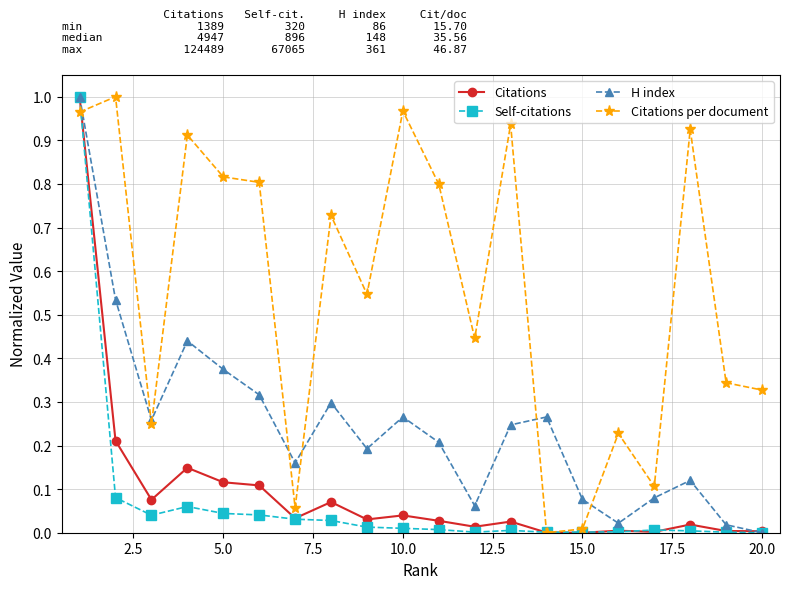

Which series has the largest total across all categories?

Citations per document